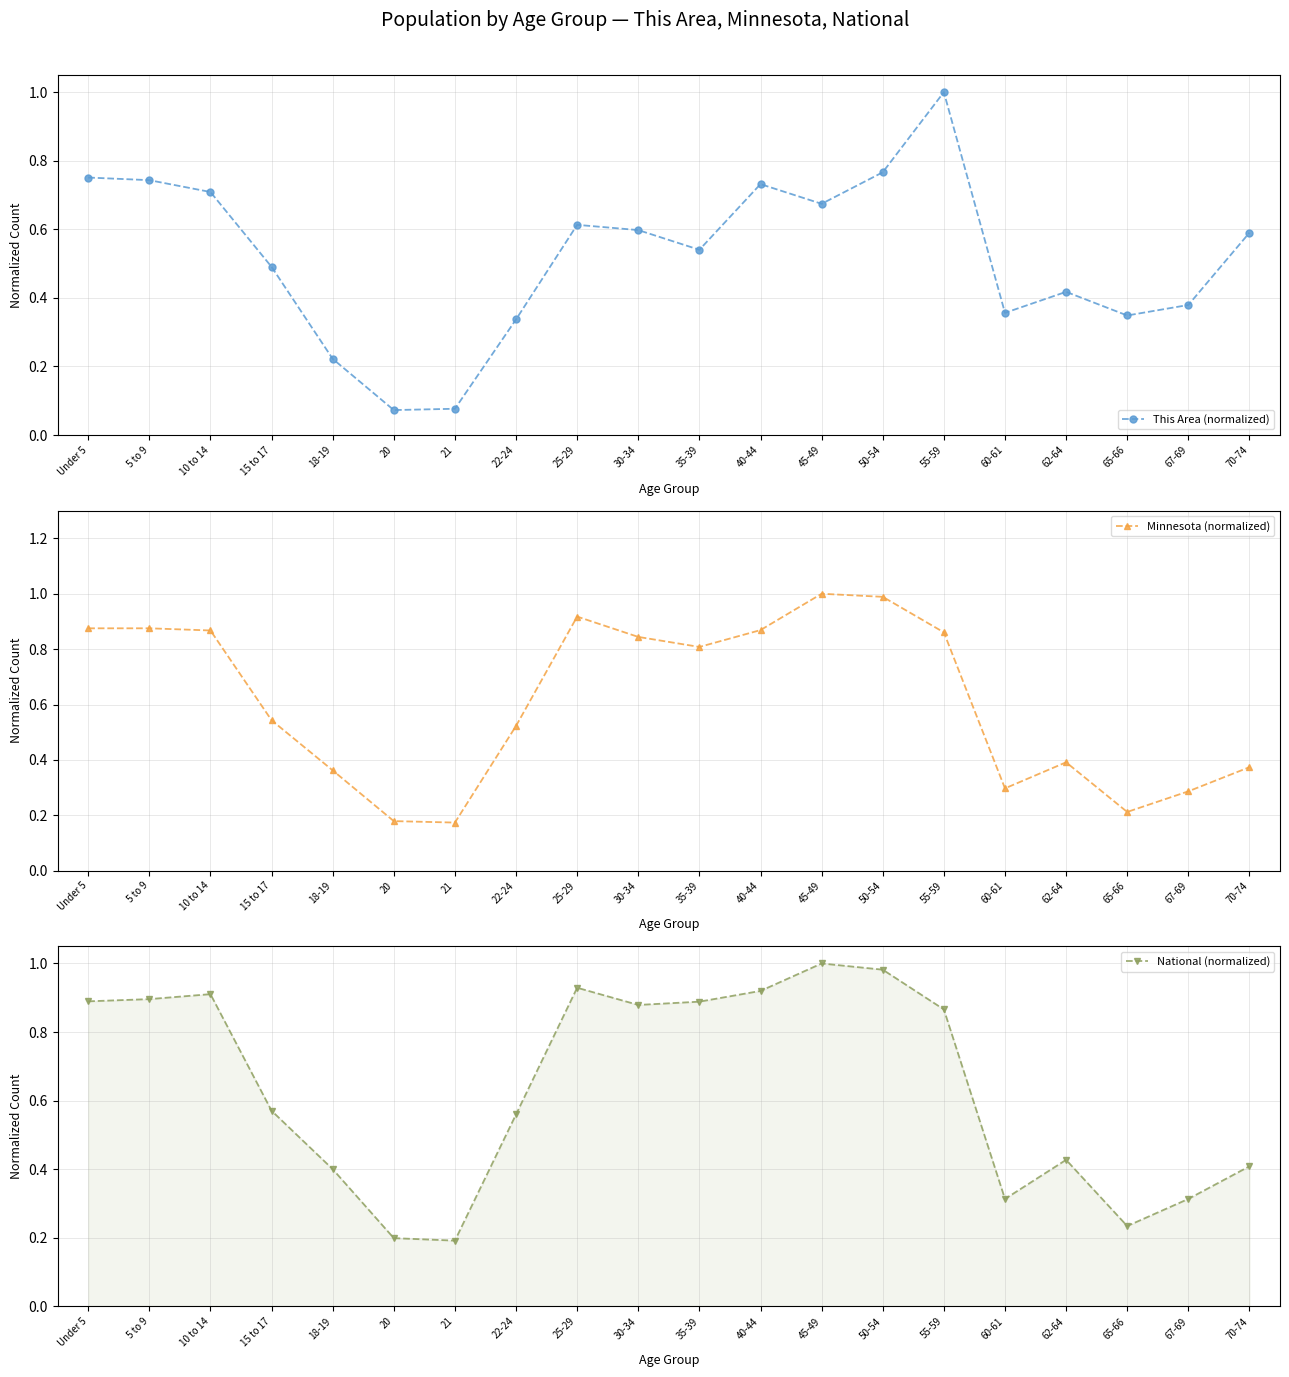

What is the sum of the This Area (normalized) values at 65-66 and 35-39?

0.9